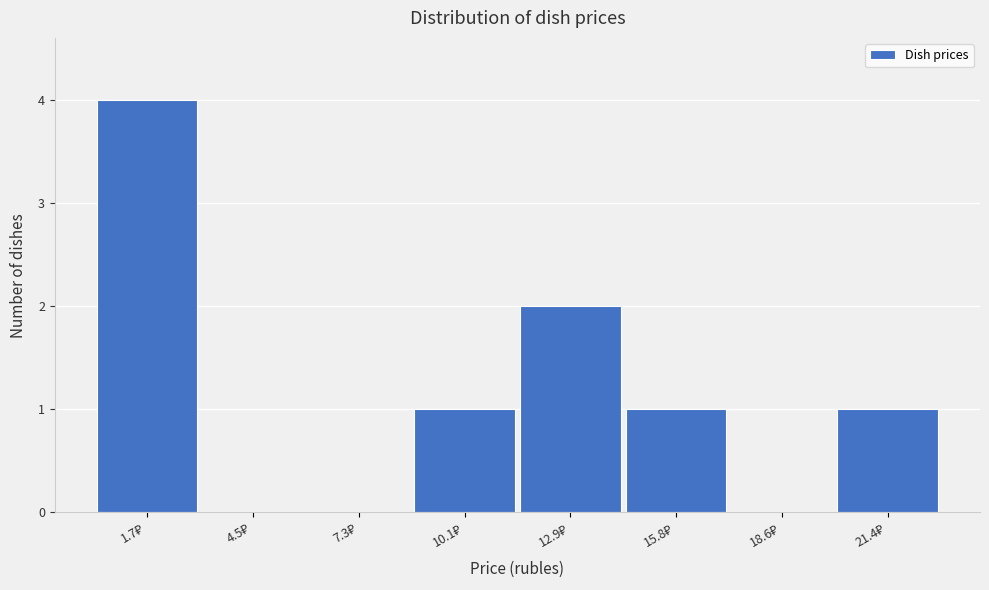

What is the greatest value displayed?

4